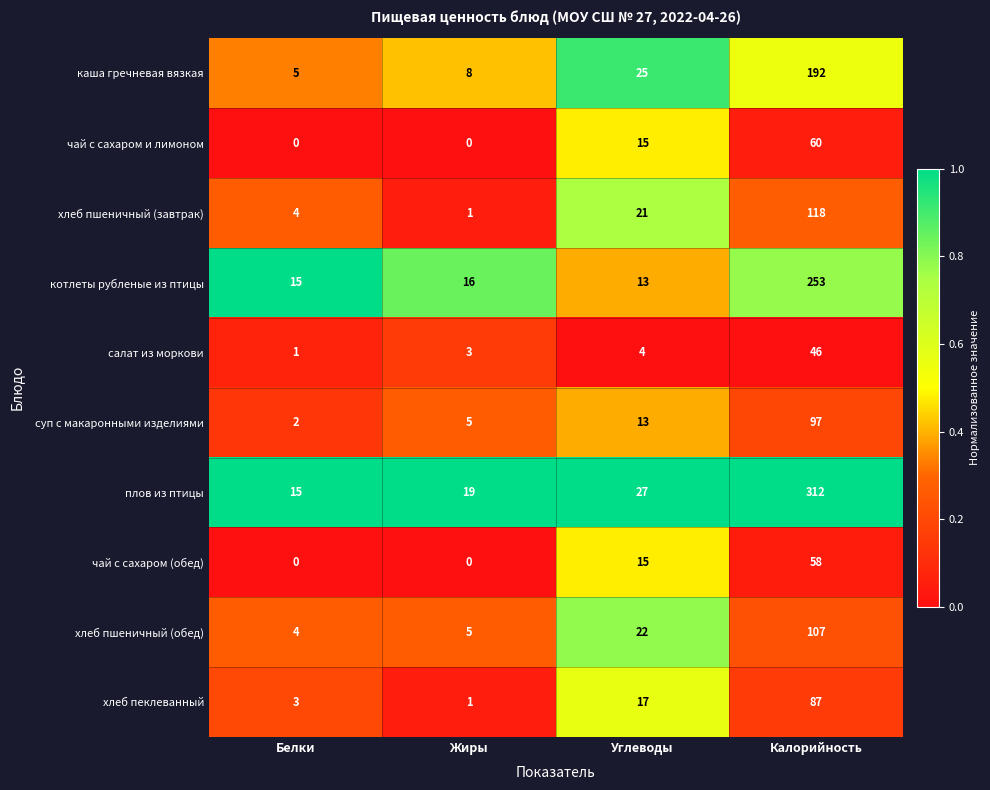

Which category has the lowest value in the хлеб пшеничный (обед) series?

Белки